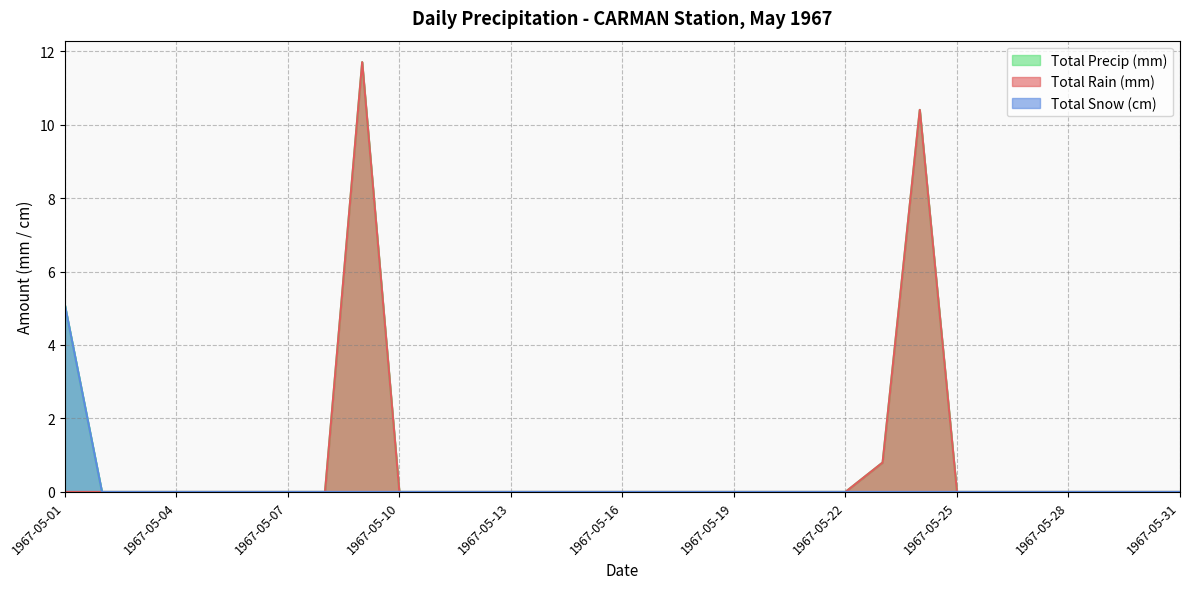

Reading left to right, what are all the values shown in this chart?

Total Rain (mm): 0.0	0.0	0.0	0.0	0.0	0.0	0.0	0.0	11.7	0.0	0.0	0.0	0.0	0.0	0.0	0.0	0.0	0.0	0.0	0.0	0.0	0.0	0.8	10.4	0.0	0.0	0.0	0.0	0.0	0.0	0.0
Total Snow (cm): 5.1	0.0	0.0	0.0	0.0	0.0	0.0	0.0	0.0	0.0	0.0	0.0	0.0	0.0	0.0	0.0	0.0	0.0	0.0	0.0	0.0	0.0	0.0	0.0	0.0	0.0	0.0	0.0	0.0	0.0	0.0
Total Precip (mm): 5.1	0.0	0.0	0.0	0.0	0.0	0.0	0.0	11.7	0.0	0.0	0.0	0.0	0.0	0.0	0.0	0.0	0.0	0.0	0.0	0.0	0.0	0.8	10.4	0.0	0.0	0.0	0.0	0.0	0.0	0.0